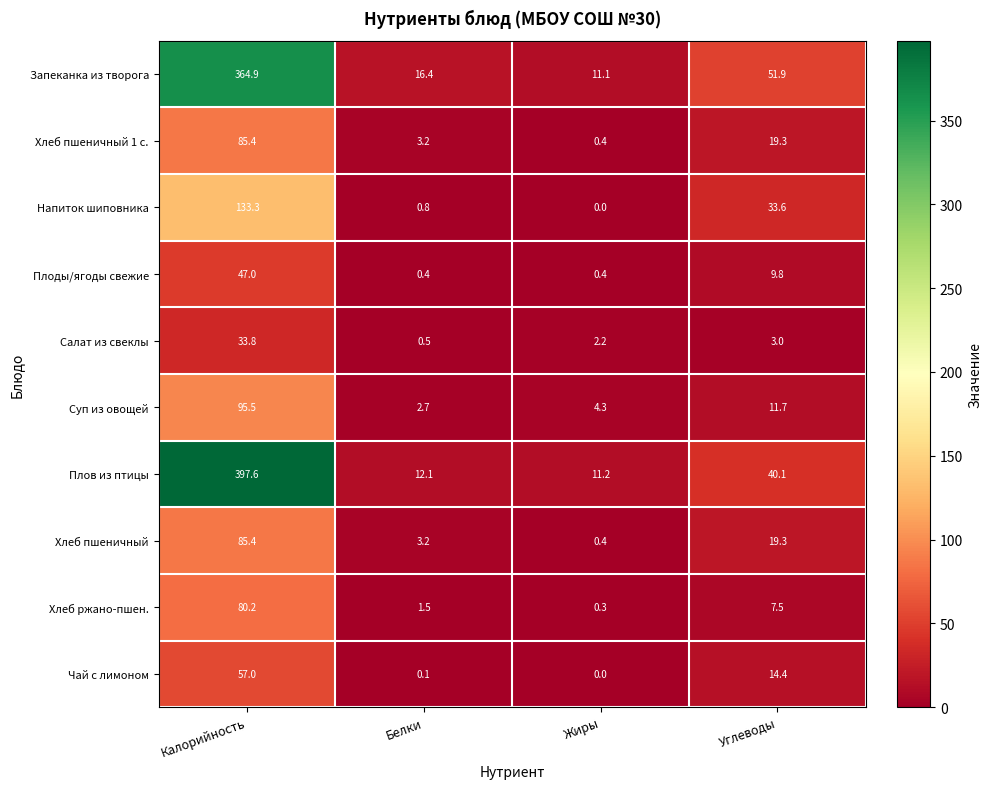

Which category has the highest value in the Хлеб ржано-пшен. series?

Калорийность